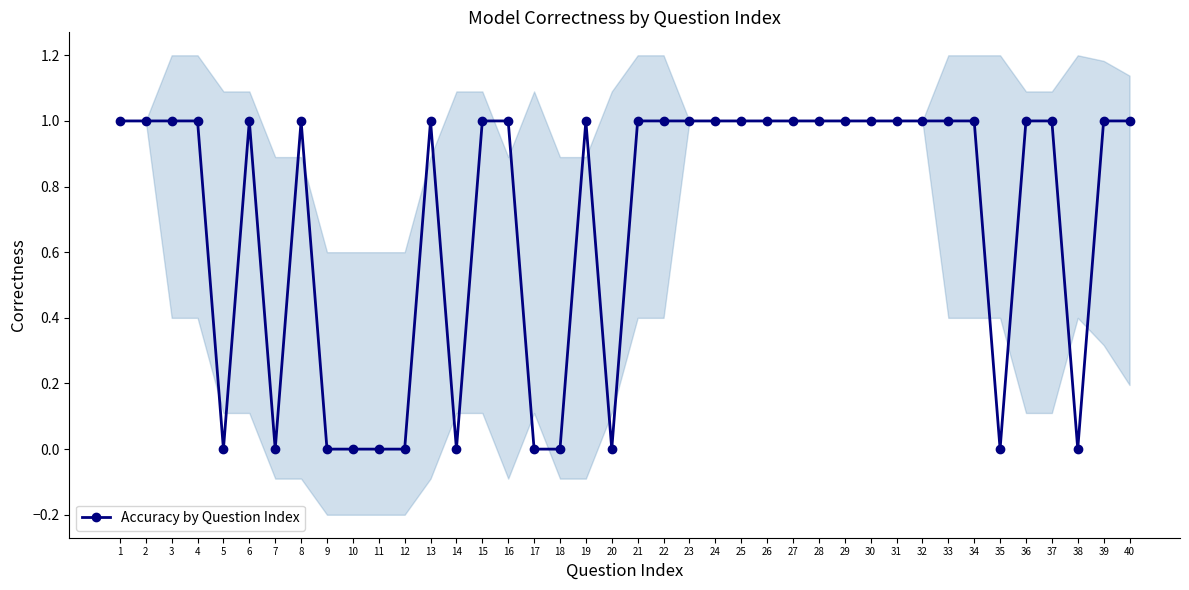

Is it true that the value at 31 is 1?

True